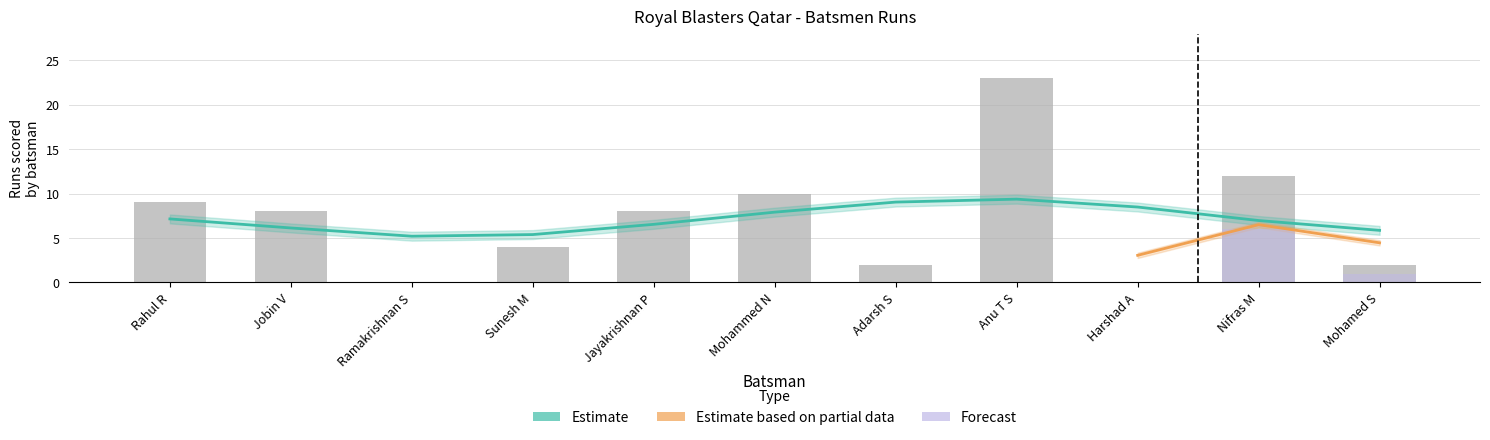

Reading left to right, list all the values displayed in this chart.

Rahul R=9	Jobin V=8	Ramakrishnan S=0	Sunesh M=4	Jayakrishnan P=8	Mohammed N=10	Adarsh S=2	Anu T S=23	Harshad A=0	Nifras M=12	Mohamed S=2